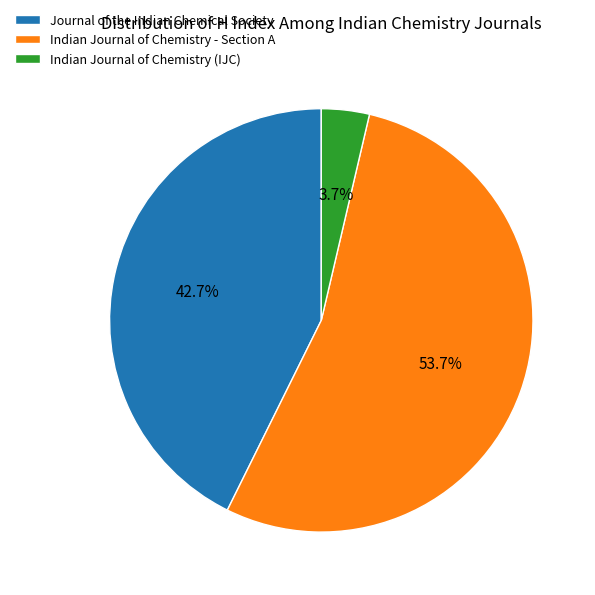

Is Indian Journal of Chemistry (IJC) the majority of the pie?

No